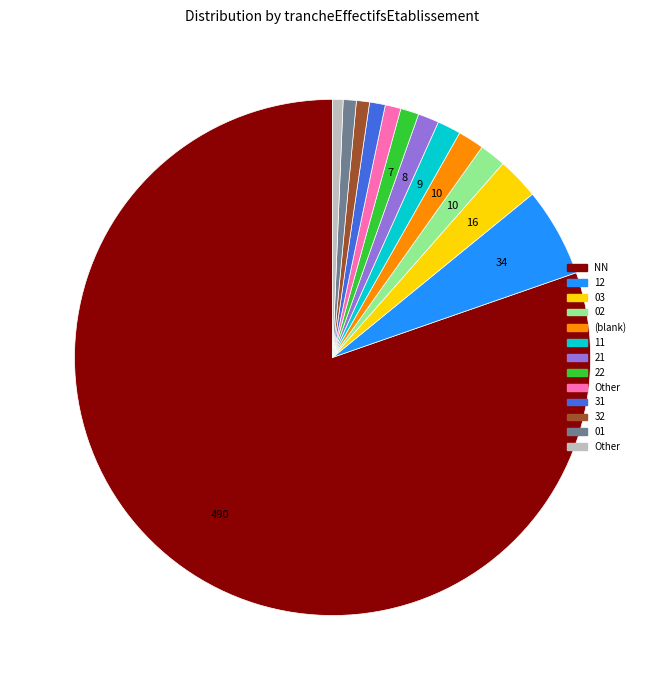

Is there any slice that represents more than half of the pie?

Yes